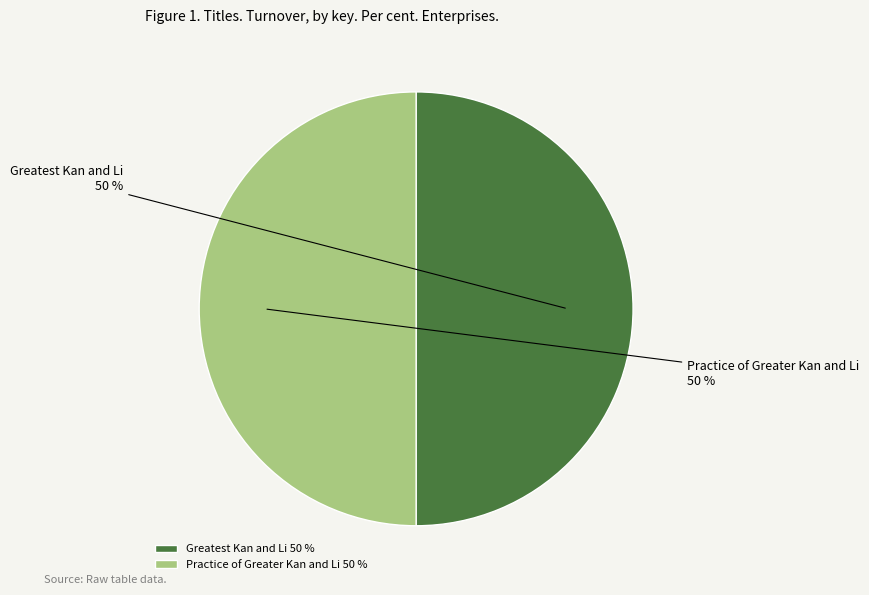

The Practice of Greater Kan and Li slice represents 50% of the pie. True or false?

True